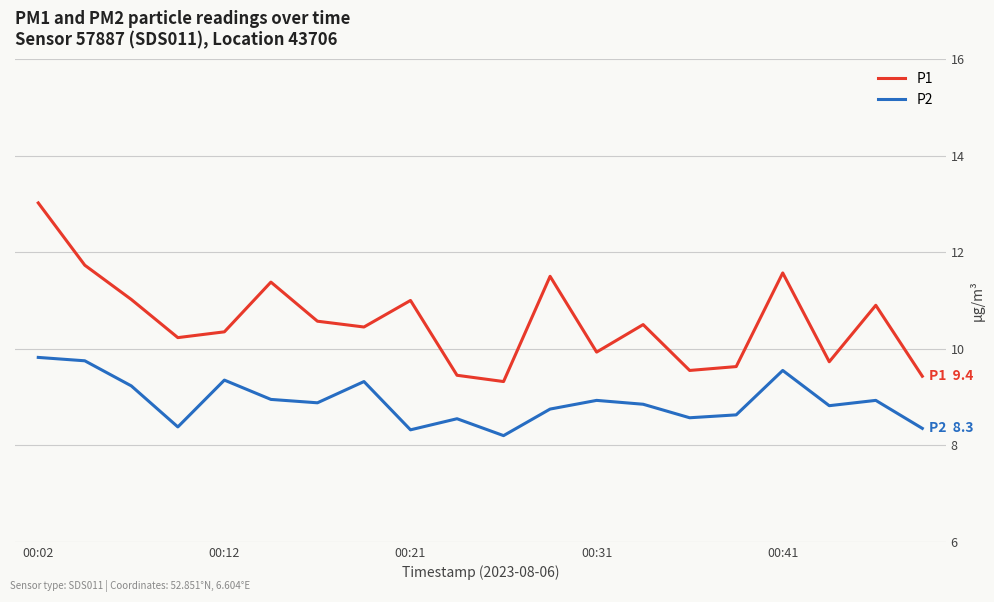

True or false: P1 has more than 0 interior local peaks.

True